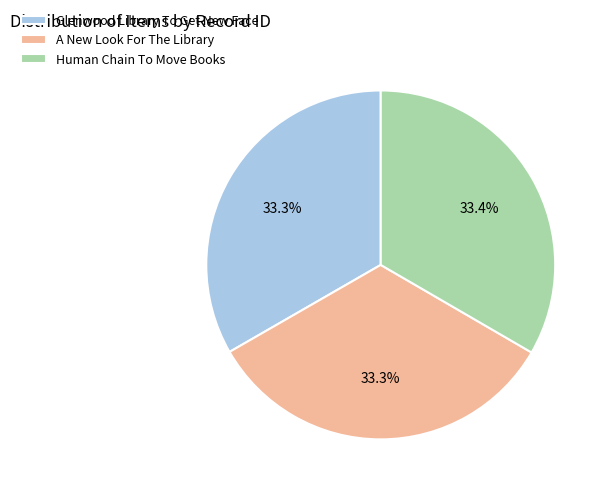

What portion of the pie excludes Glenwood Library To Get New Face?

66.7%